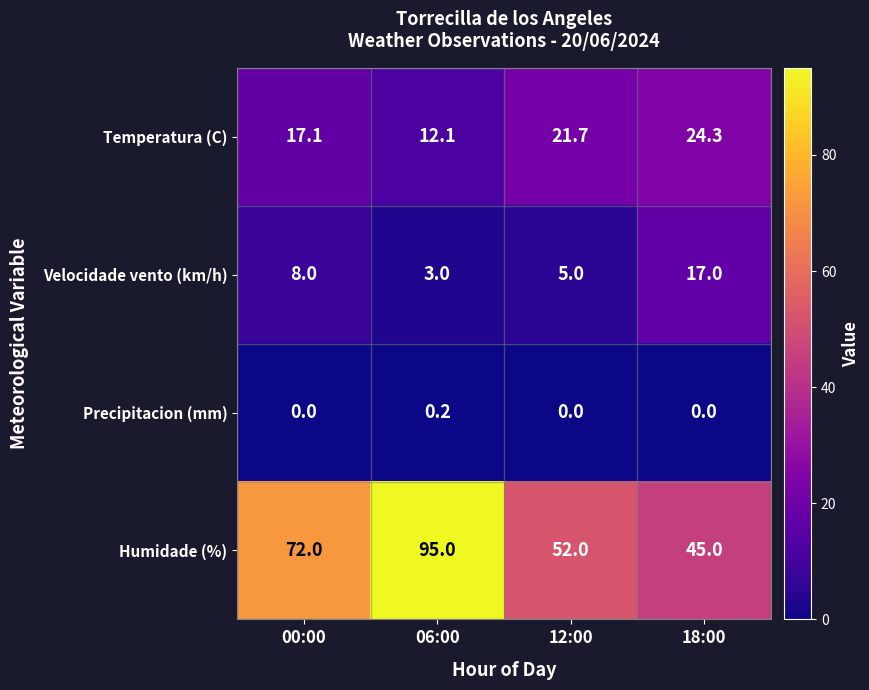

Reading left to right, what are all the values shown in this chart?

Temperatura (C): 00:00=17.1	06:00=12.1	12:00=21.7	18:00=24.3
Velocidade vento (km/h): 00:00=8.0	06:00=3.0	12:00=5.0	18:00=17.0
Precipitacion (mm): 00:00=0.0	06:00=0.2	12:00=0.0	18:00=0.0
Humidade (%): 00:00=72.0	06:00=95.0	12:00=52.0	18:00=45.0